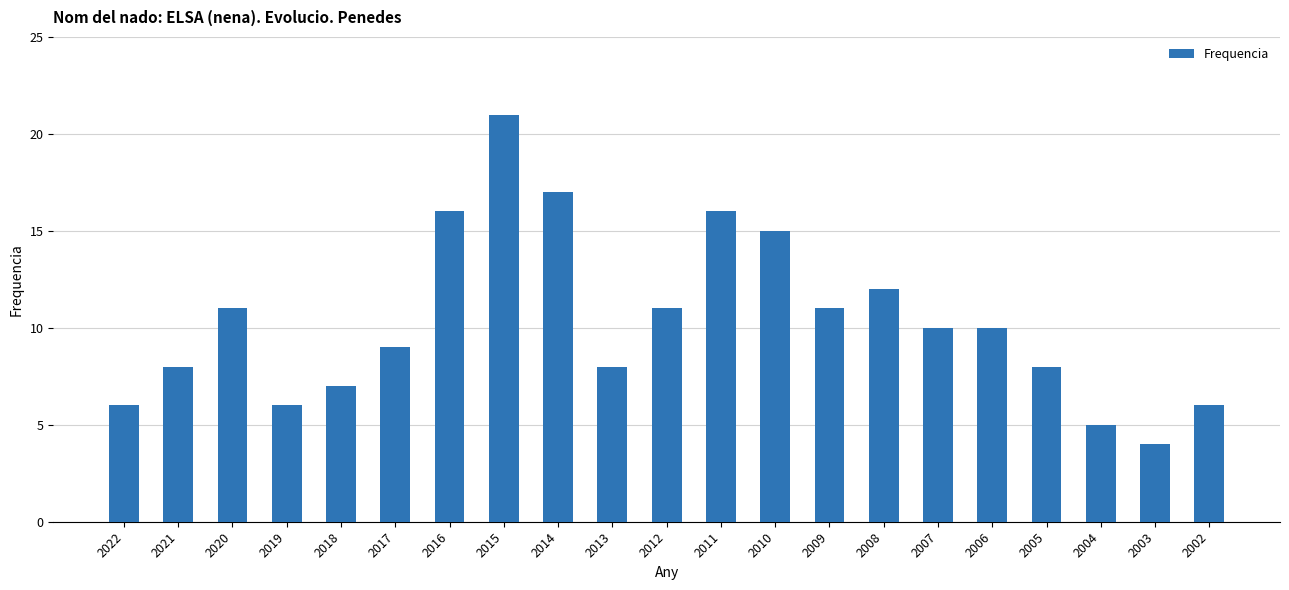

How many bars are there in total?

21